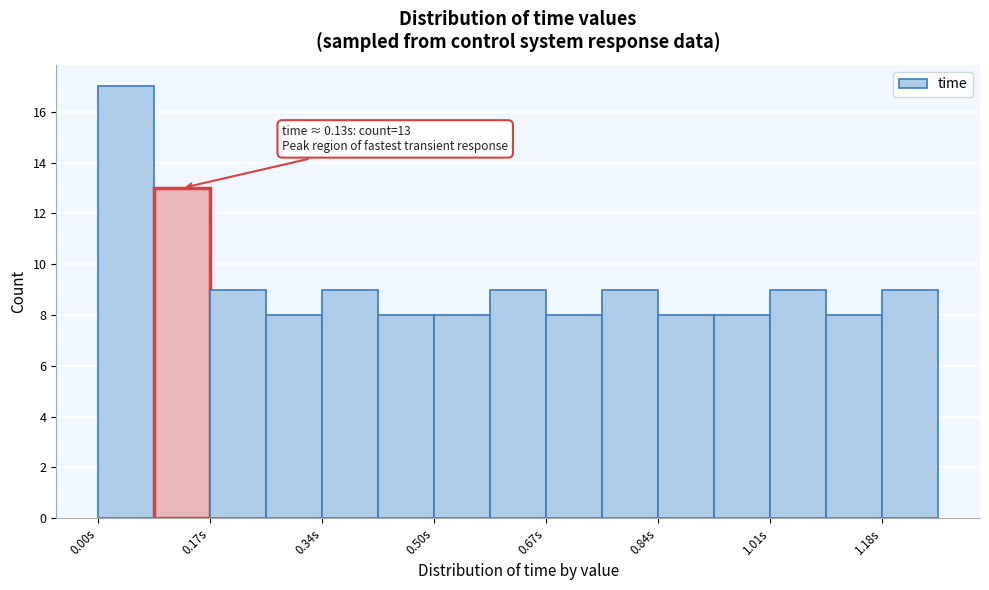

Over which range of the x-axis is the bar tallest?

0.000 to 0.084